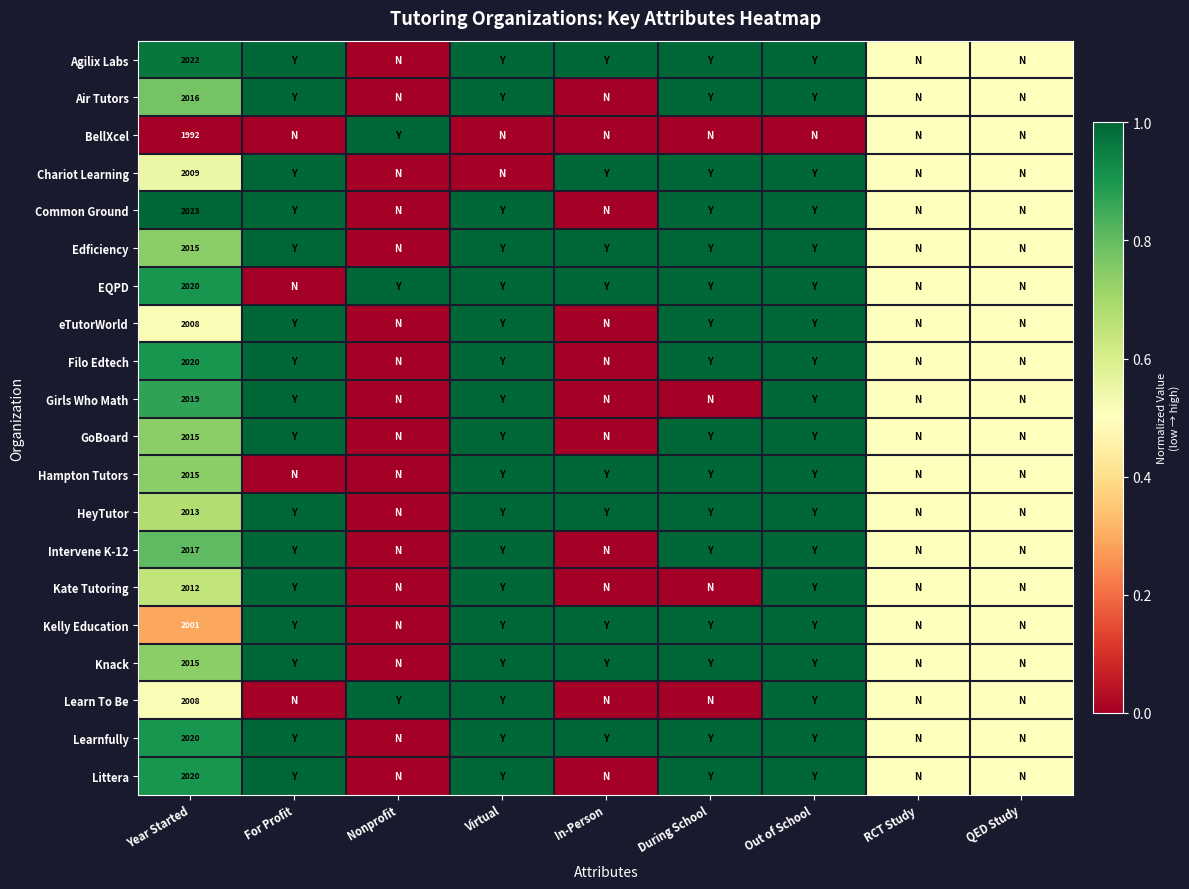

The Girls Who Math series shows 2019.0 at Year Started. True or false?

True